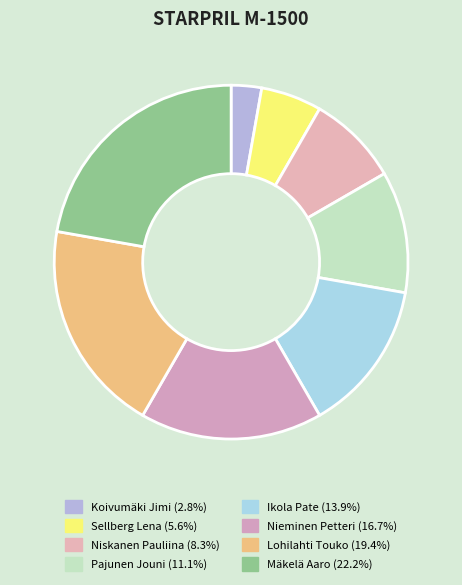

How many segments does this pie chart have?

8